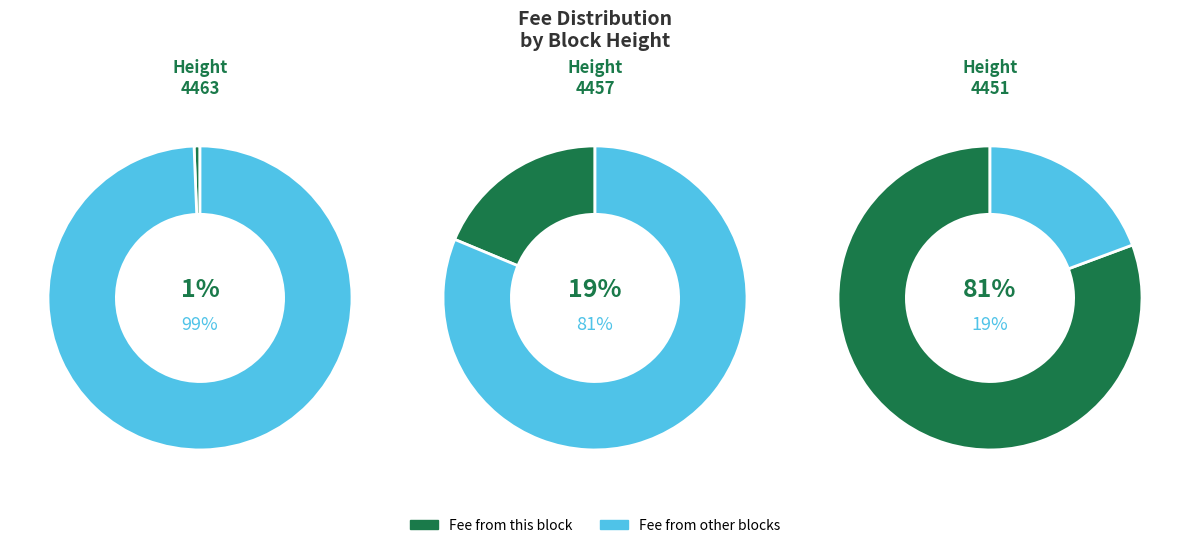

To the nearest percent, what is the combined percentage of 4463 and 4451?

81%